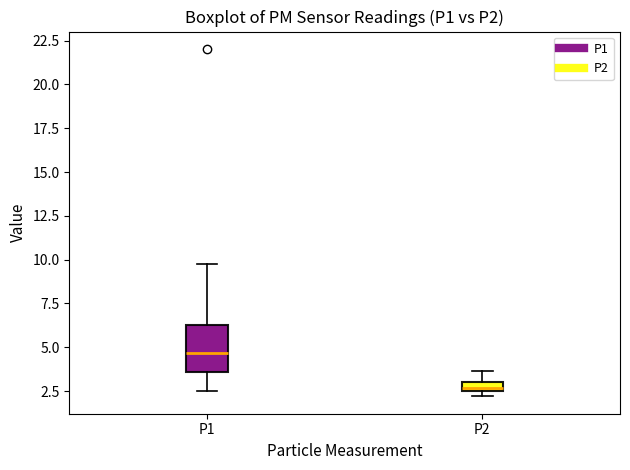

Where does the median line of the box for P1 sit on the y-axis? The values are not printed on the chart, so give them approximately, as read against the axis.

4.5